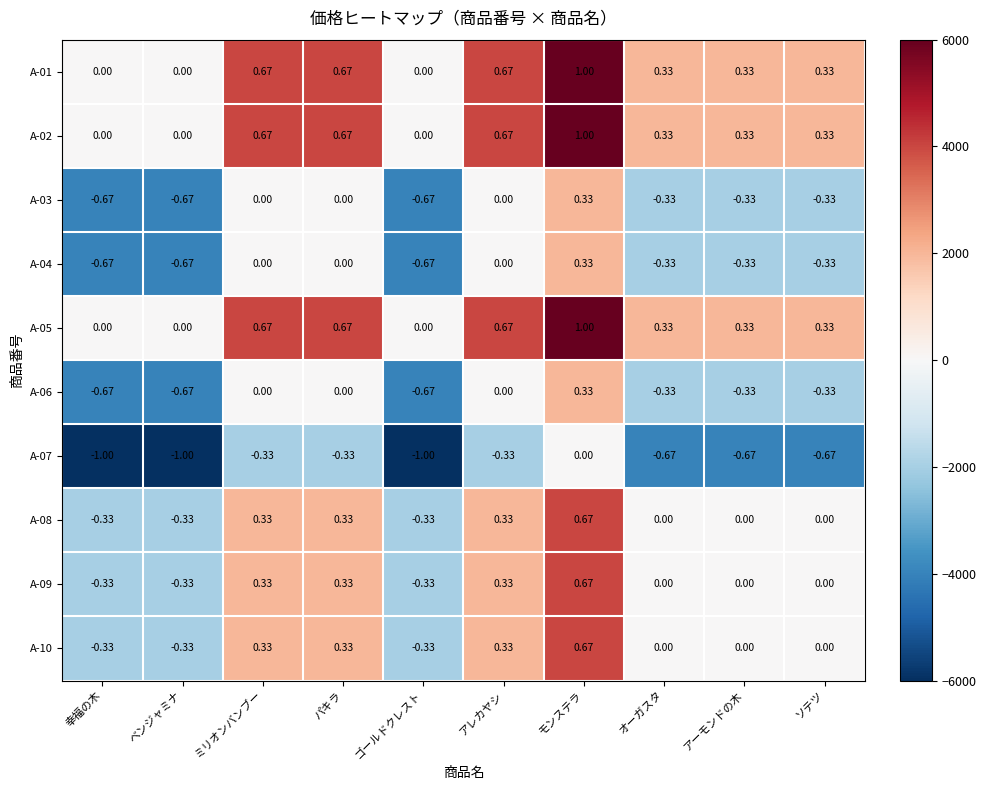

At which label does A-10 reach its peak?

モンステラ